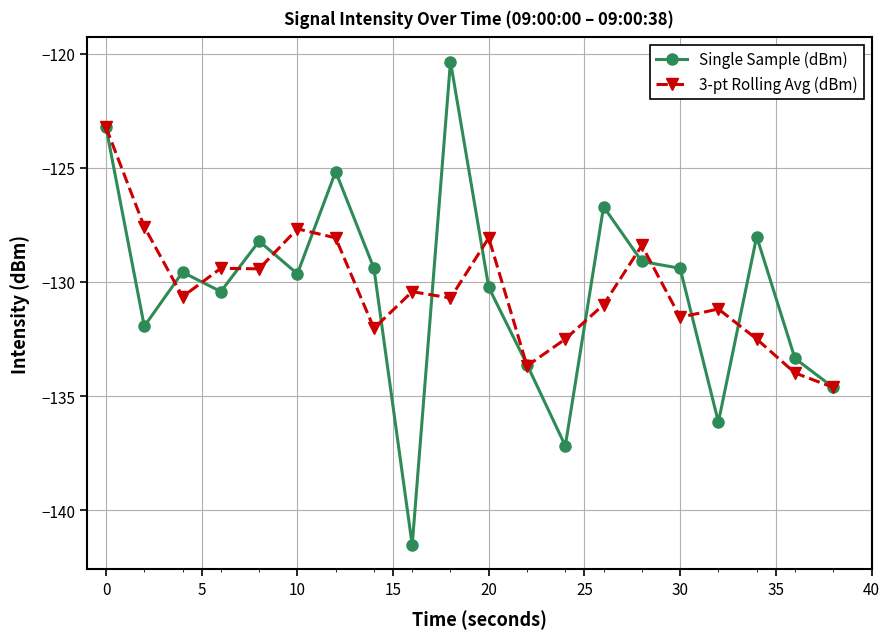

Rank the series by their maximum value, from highest to lowest.

Single Sample (dBm), 3-pt Rolling Avg (dBm)